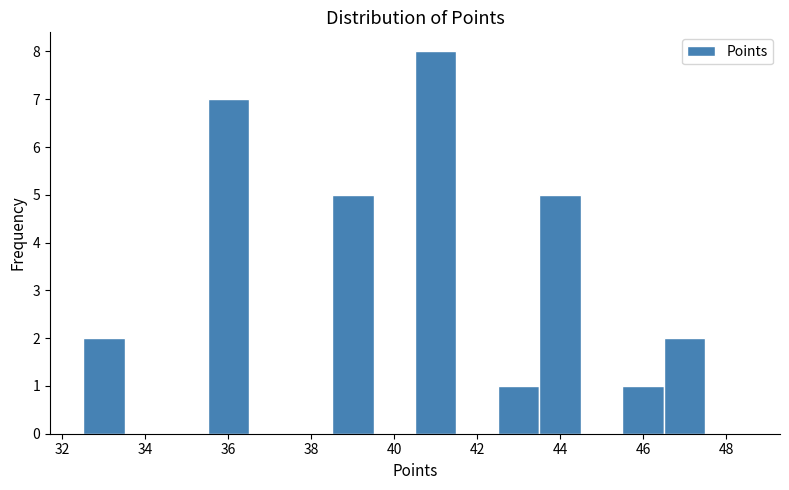

Reading left to right, transcribe this chart: for each bar, give the range it covers on the x-axis and its height. Neither the bar edges nor the heights are printed on the chart, so give them approximately, as read against the axes.

32.5 to 33.5: 2
33.5 to 34.5: 0
34.5 to 35.5: 0
35.5 to 36.5: 7
36.5 to 37.5: 0
37.5 to 38.5: 0
38.5 to 39.5: 5
39.5 to 40.5: 0
40.5 to 41.5: 8
41.5 to 42.5: 0
42.5 to 43.5: 1
43.5 to 44.5: 5
44.5 to 45.5: 0
45.5 to 46.5: 1
46.5 to 47.5: 2
47.5 to 48.5: 0